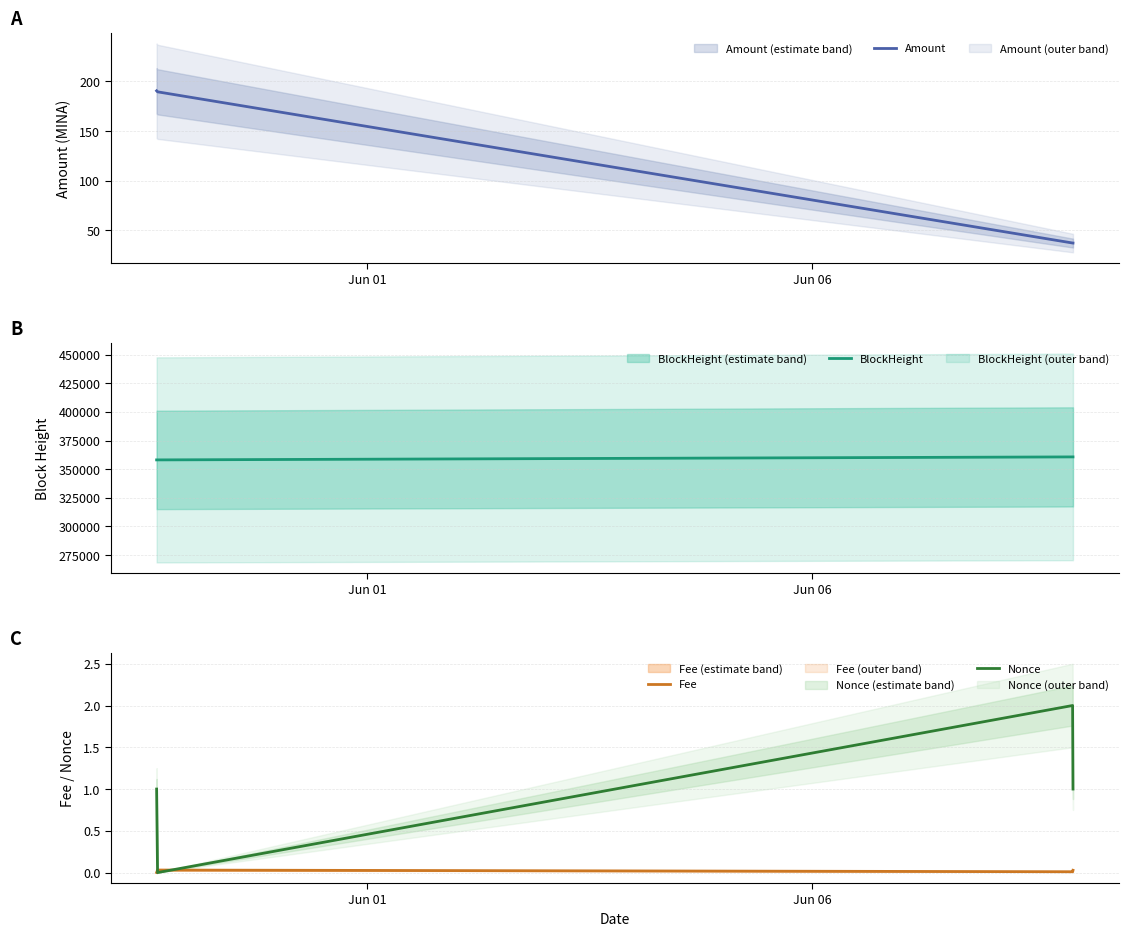

What is the maximum value for Nonce?

2.0